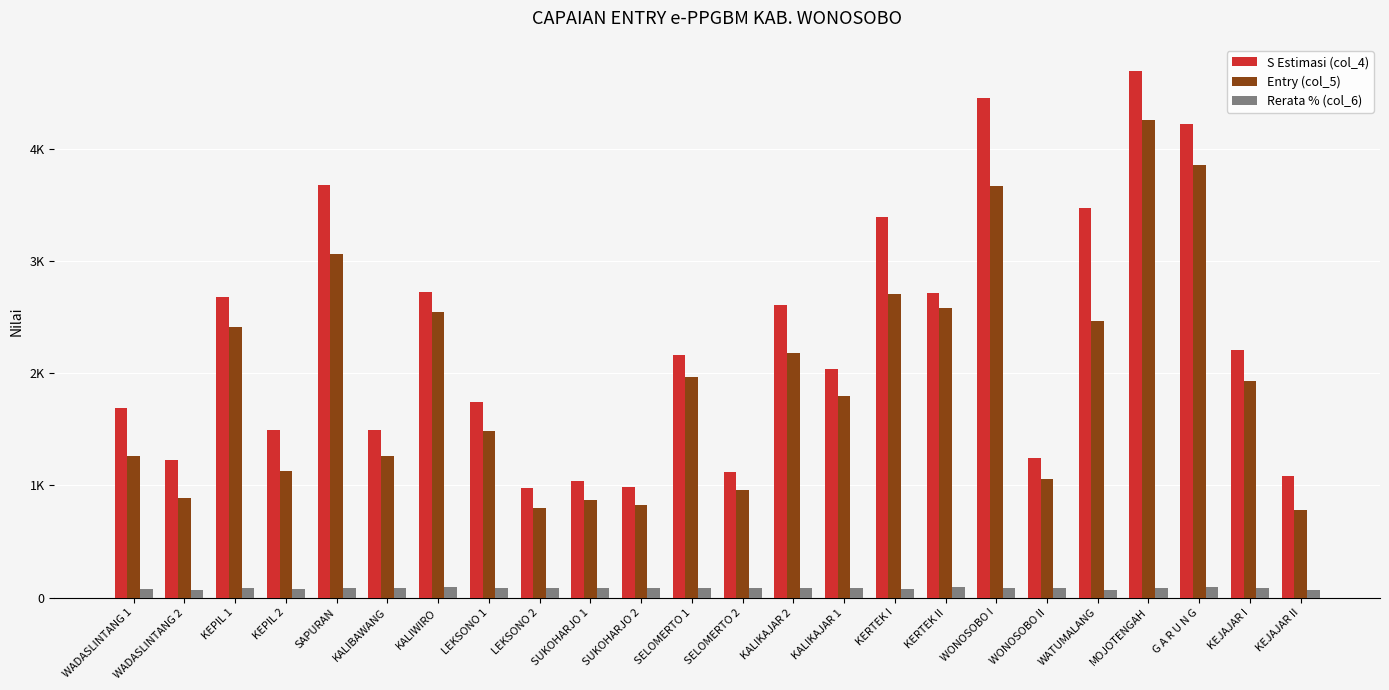

Reading right to left, list all the values displayed in this chart.

S Estimasi (col_4): KEJAJAR II=1080.0	KEJAJAR I=2209.0	G A R U N G=4217.0	MOJOTENGAH=4691.0	WATUMALANG=3469.0	WONOSOBO II=1248.0	WONOSOBO I=4450.0	KERTEK II=2714.0	KERTEK I=3392.0	KALIKAJAR 1=2036.0	KALIKAJAR 2=2605.0	SELOMERTO 2=1119.0	SELOMERTO 1=2166.0	SUKOHARJO 2=986.0	SUKOHARJO 1=1044.0	LEKSONO 2=974.0	LEKSONO 1=1741.0	KALIWIRO=2724.0	KALIBAWANG=1491.0	SAPURAN=3680.0	KEPIL 2=1497.0	KEPIL 1=2683.0	WADASLINTANG 2=1226.0	WADASLINTANG 1=1688.0
Entry (col_5): KEJAJAR II=781.0	KEJAJAR I=1930.0	G A R U N G=3857.0	MOJOTENGAH=4259.0	WATUMALANG=2464.0	WONOSOBO II=1059.0	WONOSOBO I=3672.0	KERTEK II=2581.0	KERTEK I=2707.0	KALIKAJAR 1=1798.0	KALIKAJAR 2=2176.0	SELOMERTO 2=964.0	SELOMERTO 1=1967.0	SUKOHARJO 2=825.0	SUKOHARJO 1=874.0	LEKSONO 2=800.0	LEKSONO 1=1483.0	KALIWIRO=2545.0	KALIBAWANG=1264.0	SAPURAN=3064.0	KEPIL 2=1132.0	KEPIL 1=2413.0	WADASLINTANG 2=885.0	WADASLINTANG 1=1263.0
Rerata % (col_6): KEJAJAR II=72.3	KEJAJAR I=87.4	G A R U N G=91.5	MOJOTENGAH=90.8	WATUMALANG=71.0	WONOSOBO II=84.9	WONOSOBO I=82.5	KERTEK II=95.1	KERTEK I=79.8	KALIKAJAR 1=88.3	KALIKAJAR 2=83.5	SELOMERTO 2=86.2	SELOMERTO 1=90.8	SUKOHARJO 2=83.7	SUKOHARJO 1=83.7	LEKSONO 2=82.1	LEKSONO 1=85.2	KALIWIRO=93.4	KALIBAWANG=84.8	SAPURAN=83.3	KEPIL 2=75.6	KEPIL 1=89.9	WADASLINTANG 2=72.2	WADASLINTANG 1=74.8